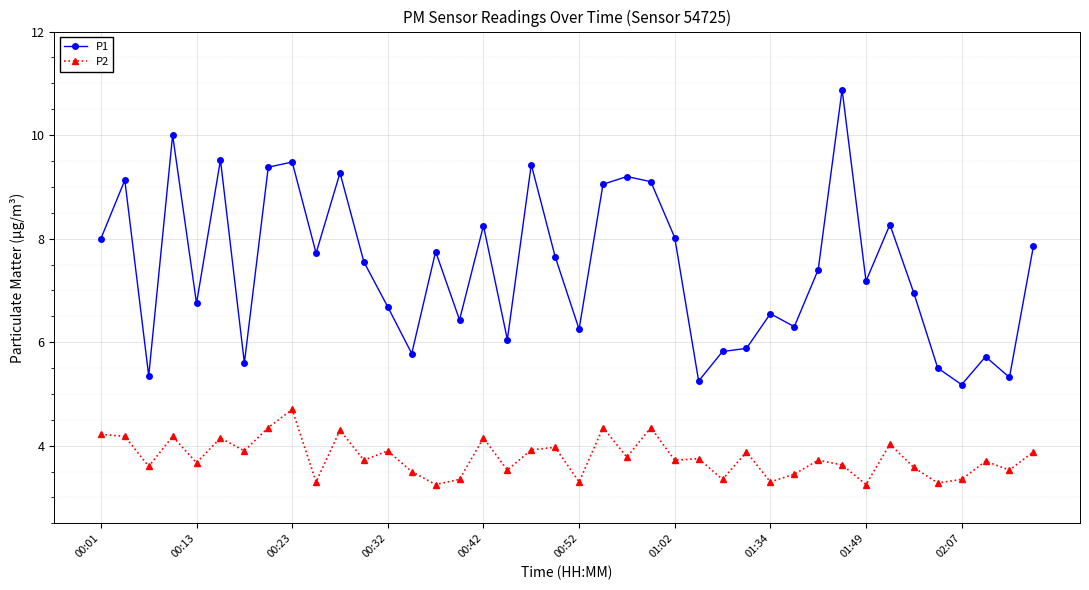

What is the maximum value for P1?

10.9